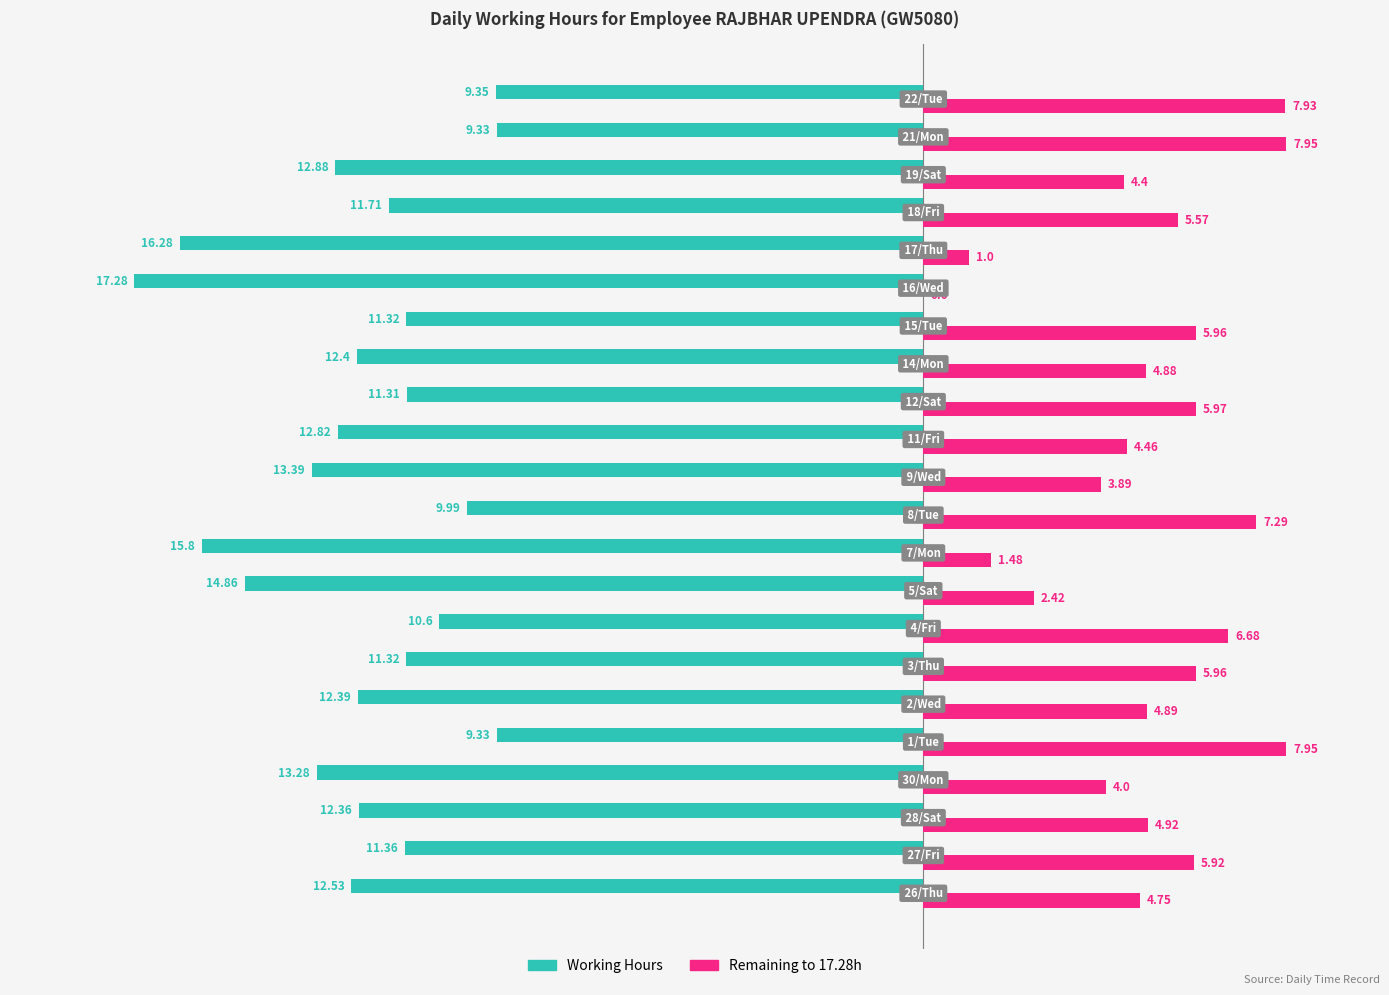

What is the sum of all Remaining to 17.28h values?

108.3